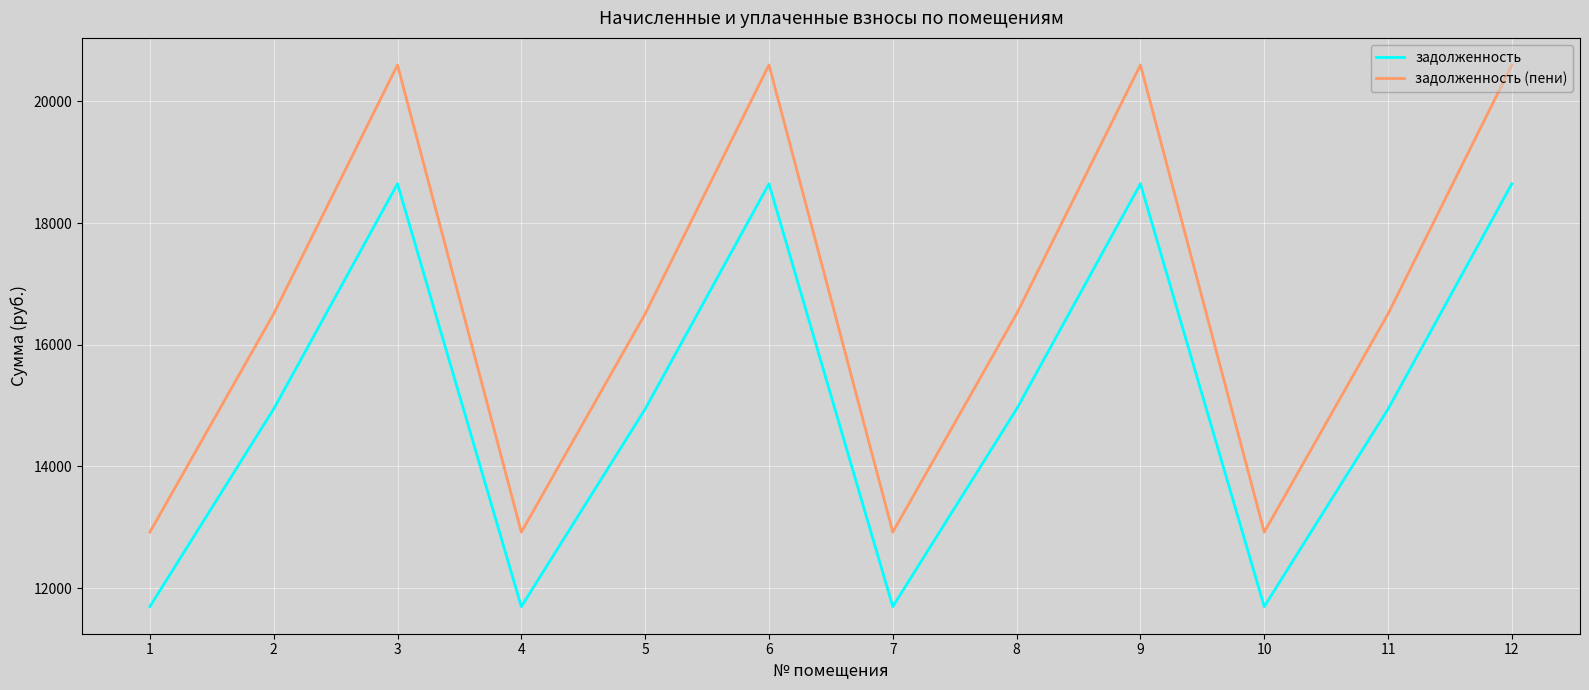

Rank the series at 1 from highest to lowest value.

задолженность (пени), задолженность